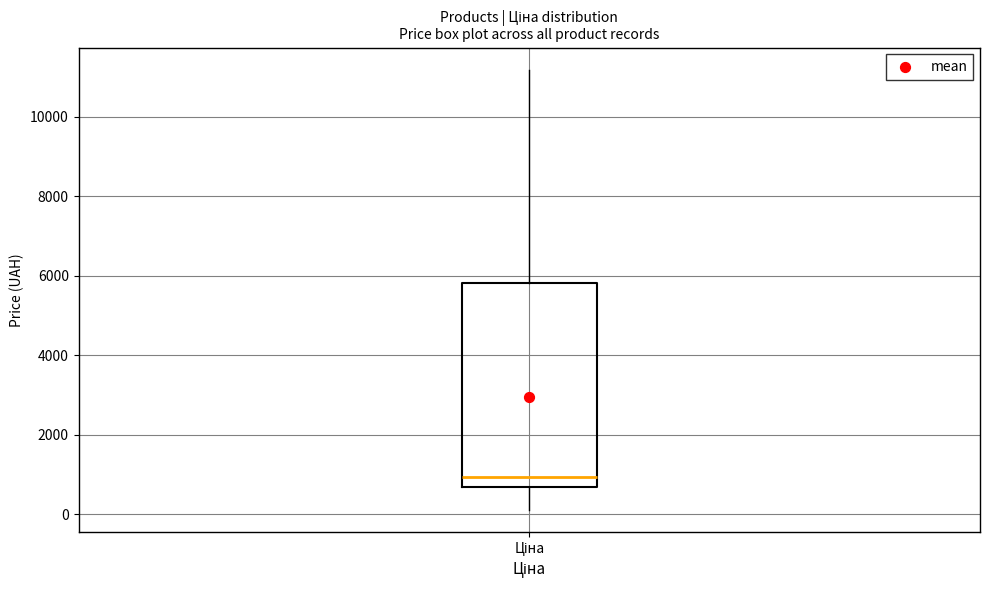

Where is the lower edge of the box for Ціна on the y-axis? The values are not printed on the chart, so give them approximately, as read against the axis.

600